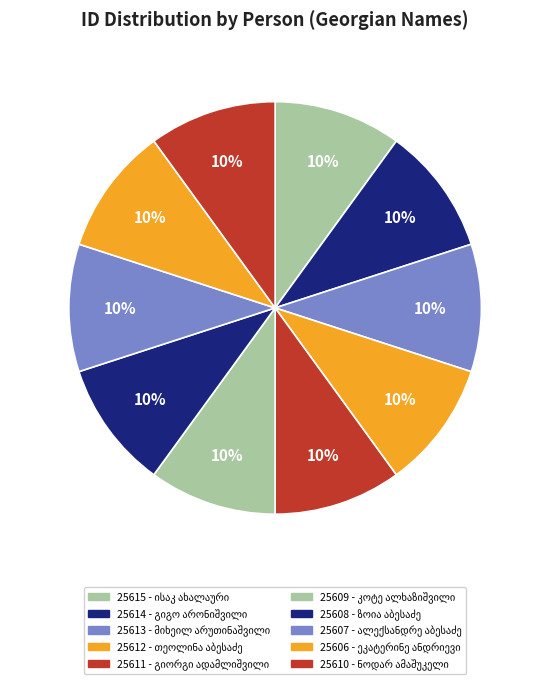

How many segments does this pie chart have?

10